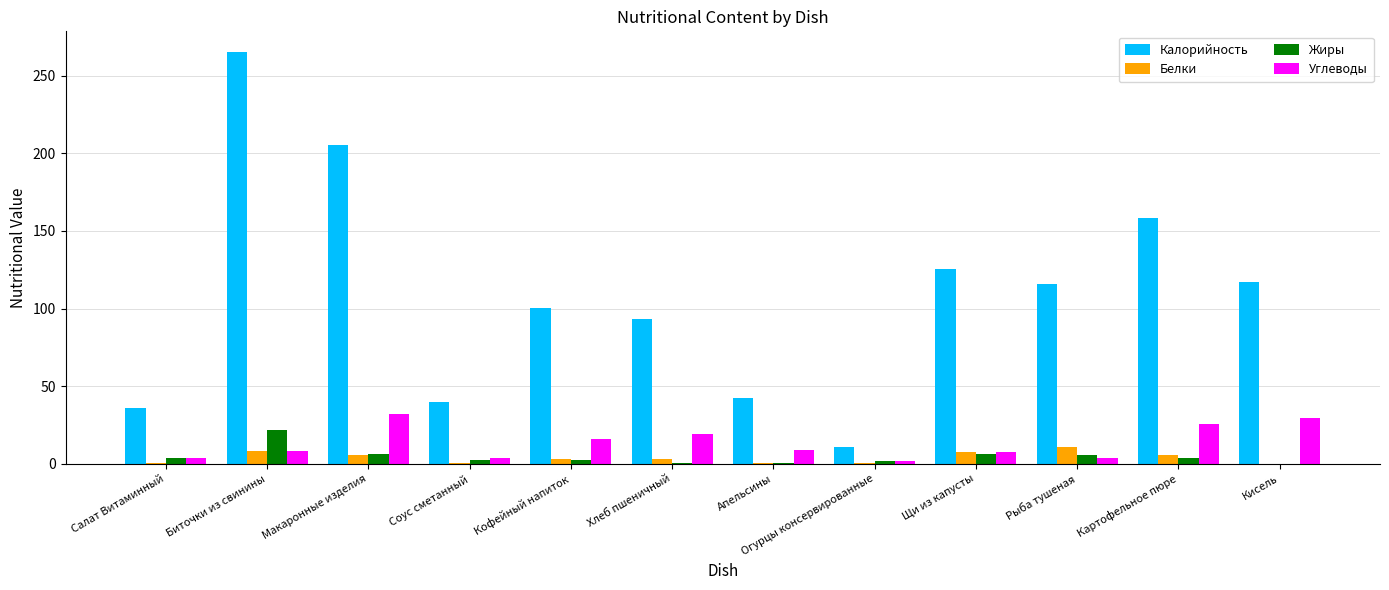

Where does the Белки series first go above 3?

Биточки из свинины